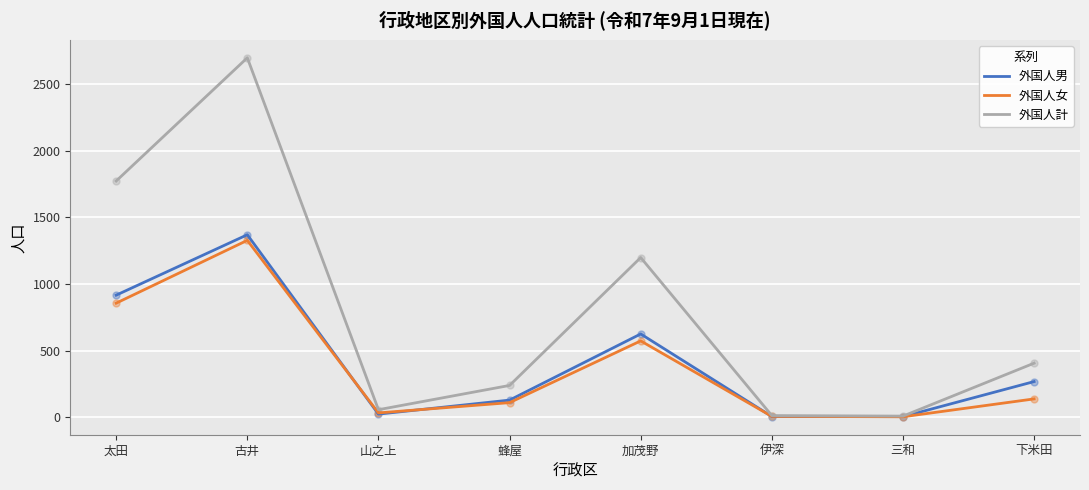

Which series has the widest spread of values?

外国人計